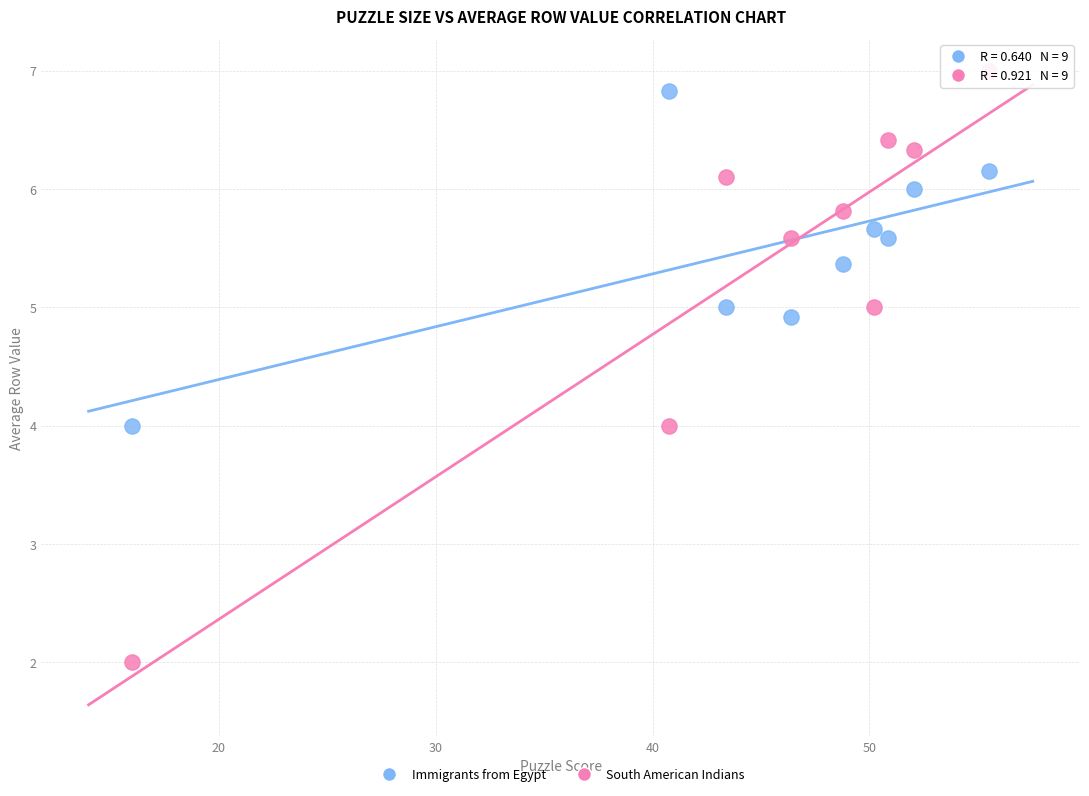

Across all data points, what is the range of X values (max minus min)?

39.5